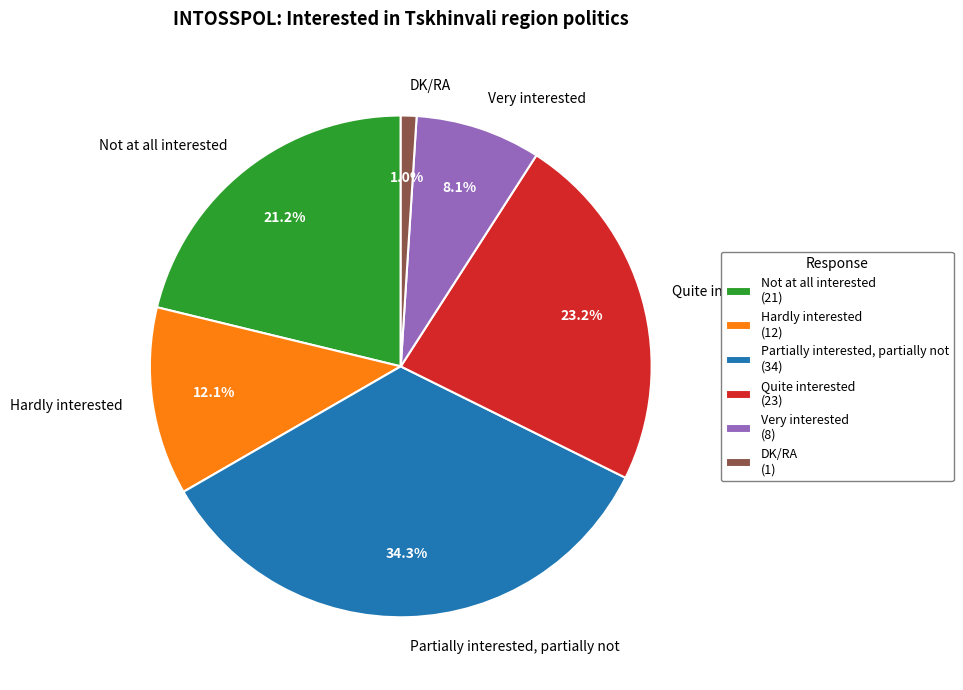

Count the number of slices in the pie.

6